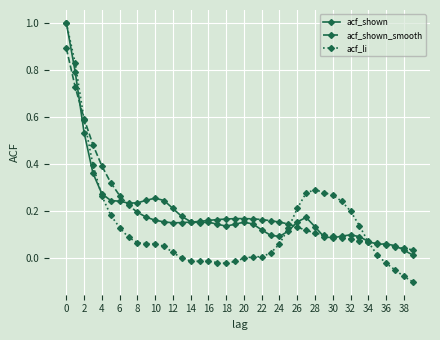

At how many categories does at least one series exceed 0?

40